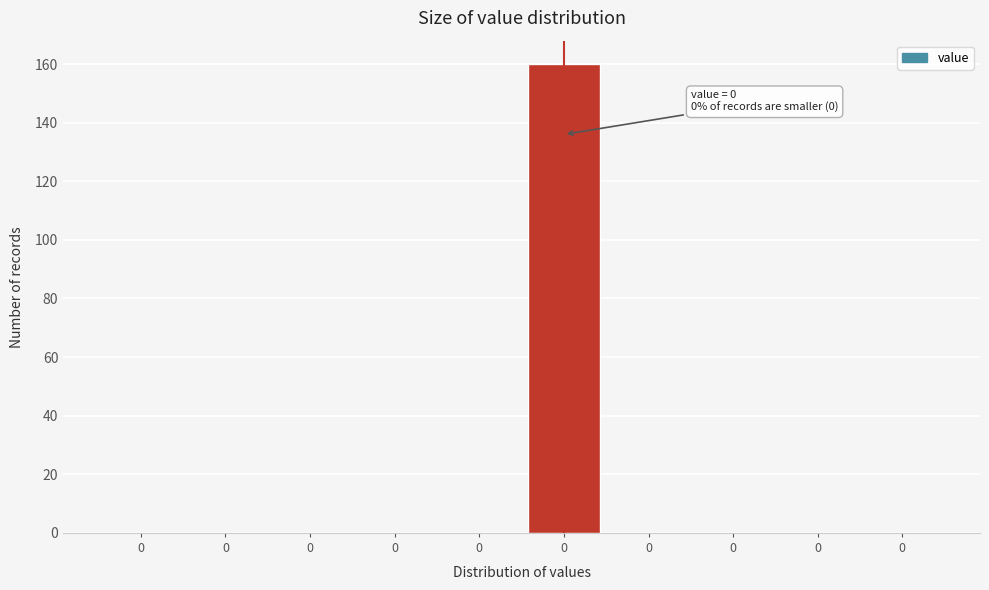

Count the number of categories in the chart.

10